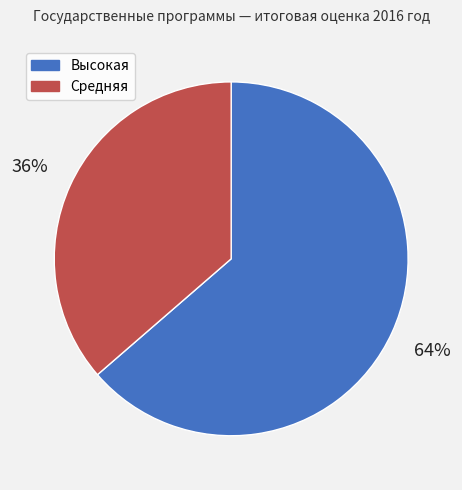

What is the ratio of the value at Средняя to the value at Высокая?

0.6